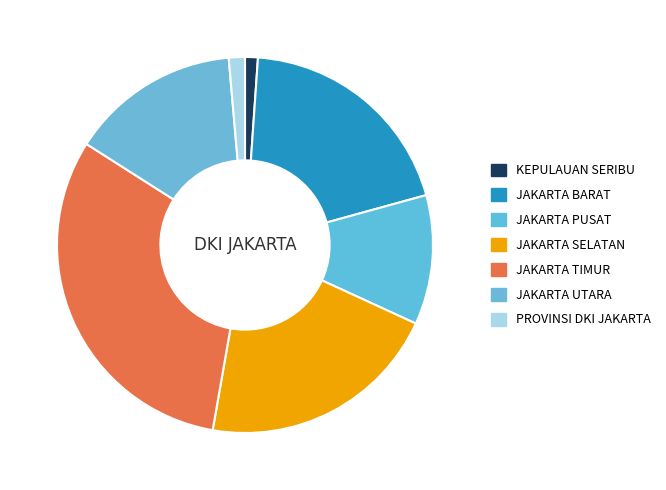

Which category has the biggest portion of the pie?

JAKARTA TIMUR